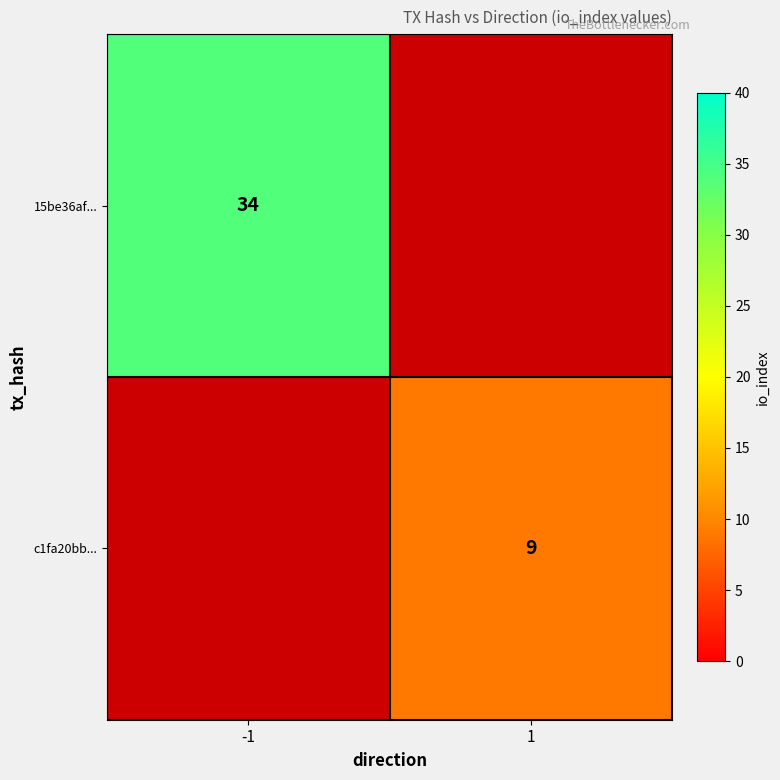

Is the value of 15be36af... at -1 greater than the value of c1fa20bb... at 1?

Yes